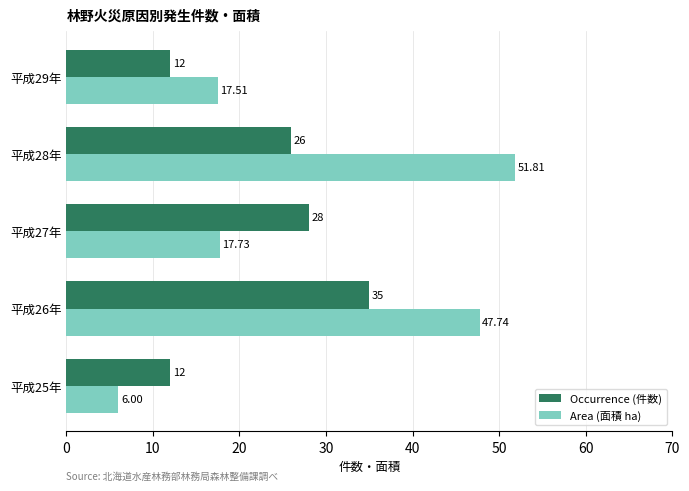

What is the difference between the second highest and second lowest values in the Occurrence (件数) series?

16.0